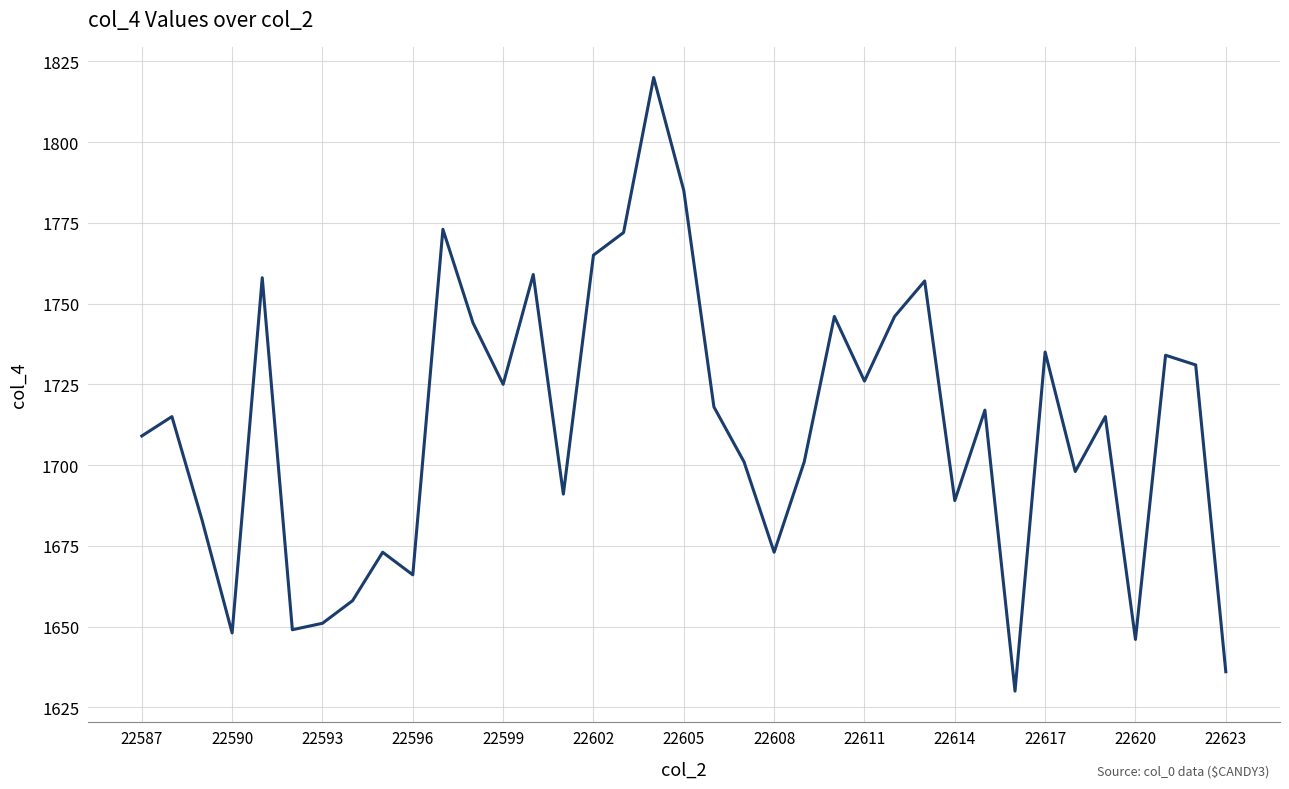

What is the maximum value shown in the chart?

1820